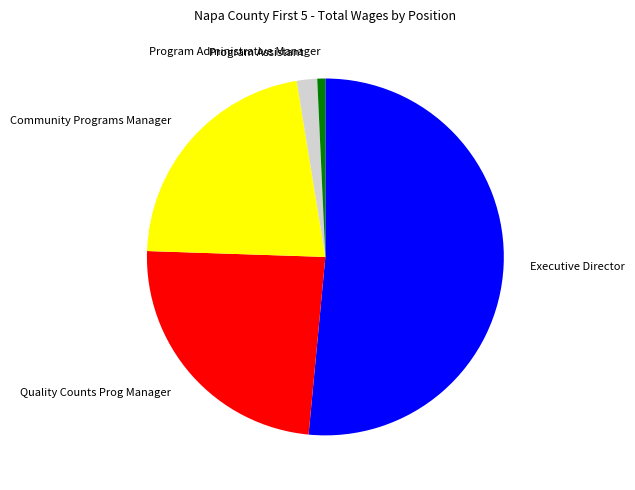

Is it true that Program Administrative Manager is 1% of the pie?

True